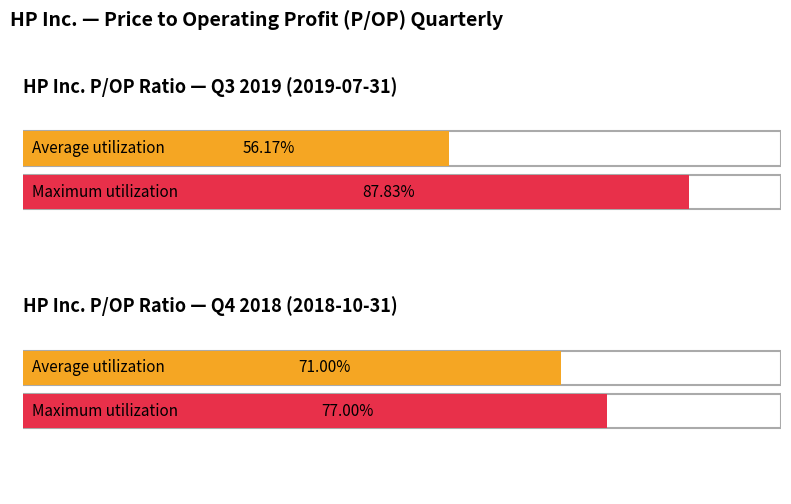

How many distinct data groups are displayed?

2